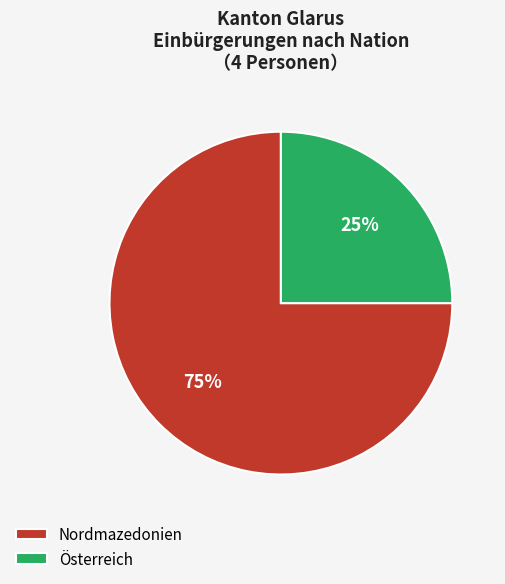

Is it true that Nordmazedonien is 87% of the pie?

False